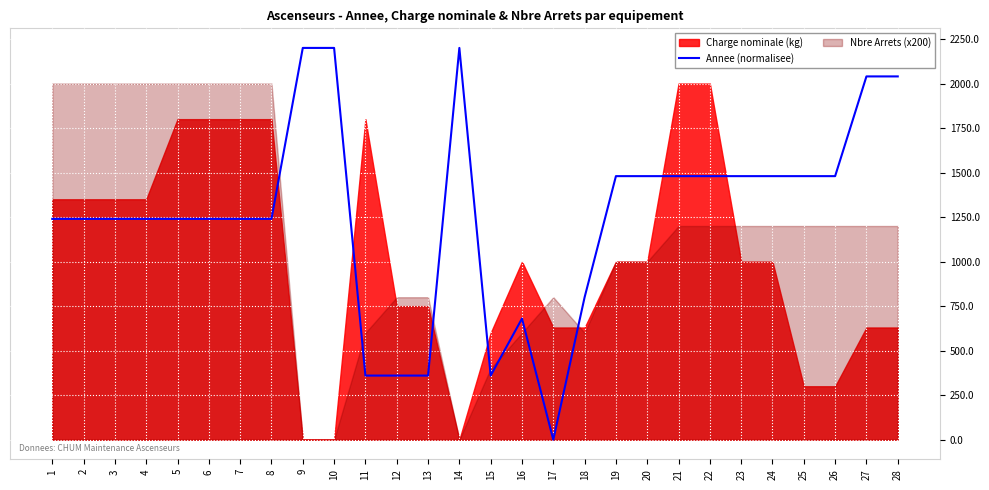

True or false: the data shows 488 at 12.

False